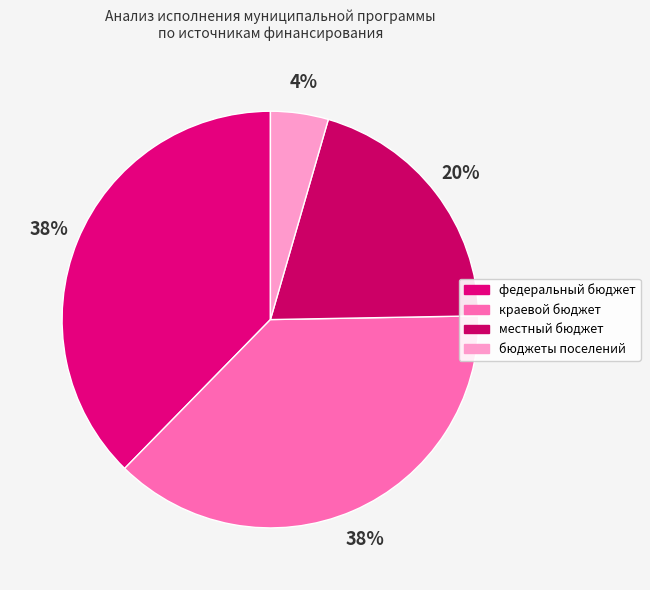

Rank the categories by value from lowest to highest.

бюджеты поселений, местный бюджет, краевой бюджет, федеральный бюджет